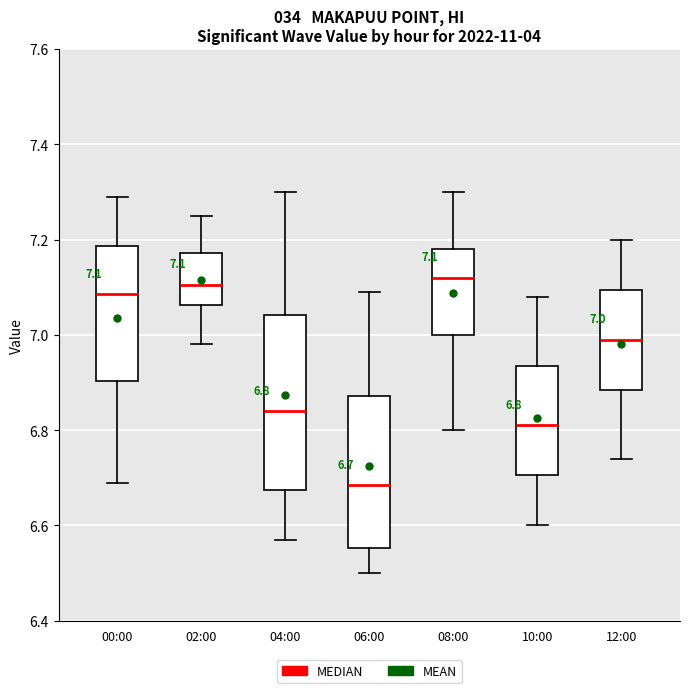

Comparing the boxes themselves (not the whiskers), which one is the tallest?

04:00